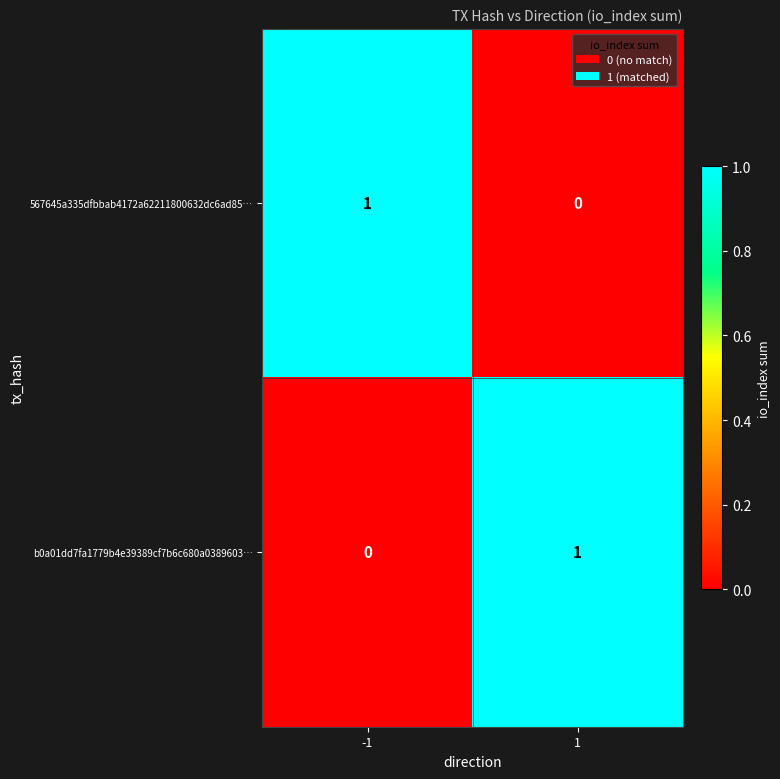

How many data points in 567645a335dfbbab4172a62211800632dc6ad85… are less than 1?

1